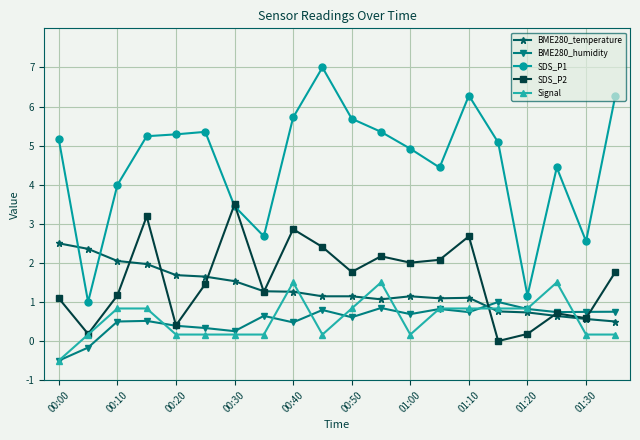

True or false: SDS_P1 and BME280_temperature intersect in this chart.

True